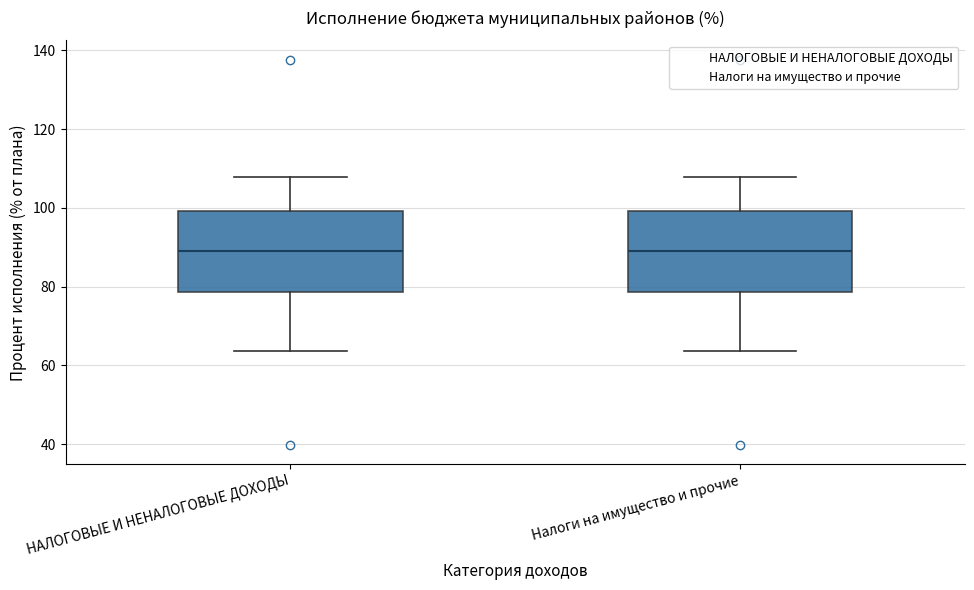

Reading left to right, read every box against the y-axis: the position of its median line, the range the box covers, and the ends of its whiskers. The values are not printed on the chart, so give them approximately, as read against the axis.

НАЛОГОВЫЕ И НЕНАЛОГОВЫЕ ДОХОДЫ: median 88, box 78 to 100, whiskers 64 to 108
Налоги на имущество и прочие: median 88, box 78 to 100, whiskers 64 to 108